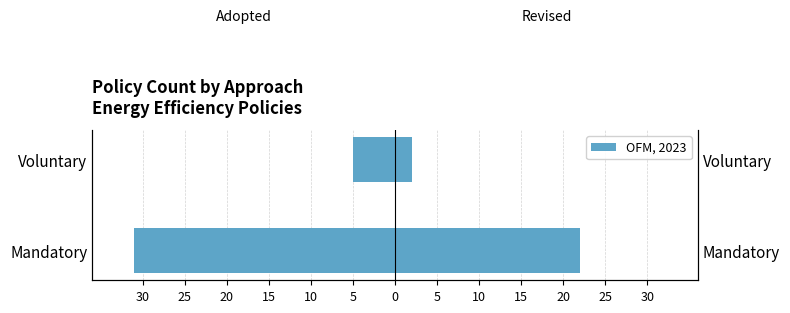

Is it true that Adopted equals -8 at Voluntary?

False